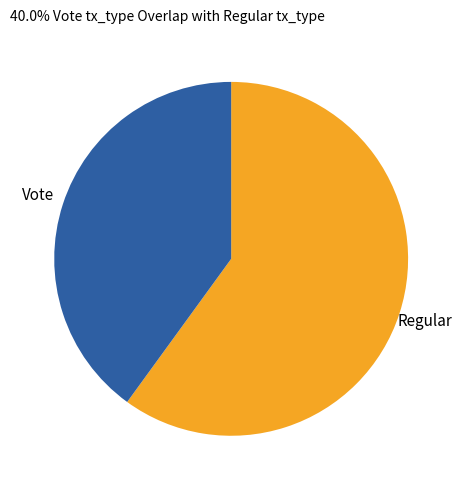

Does any single category account for the majority?

Yes